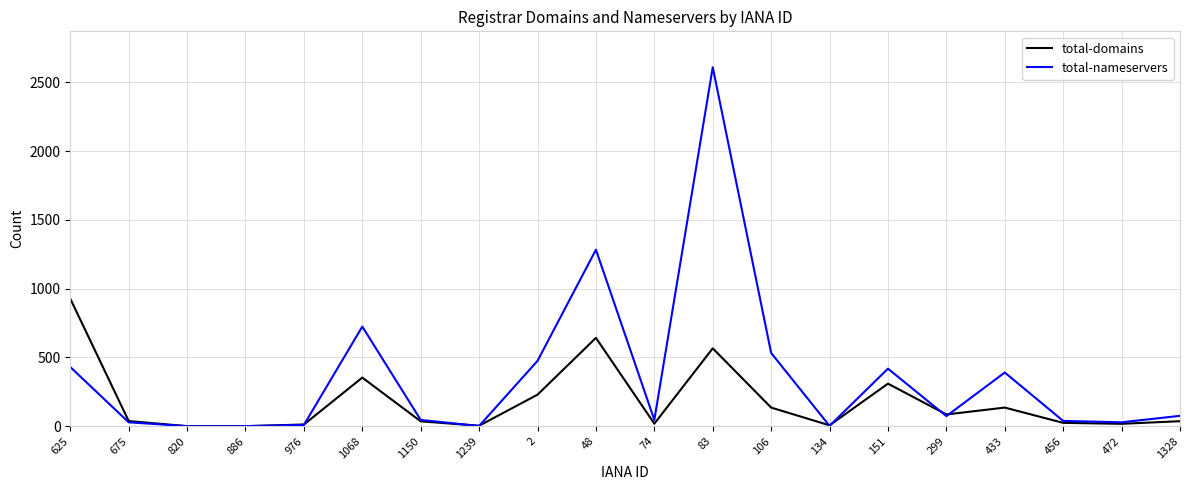

How many lines are shown in the chart?

2